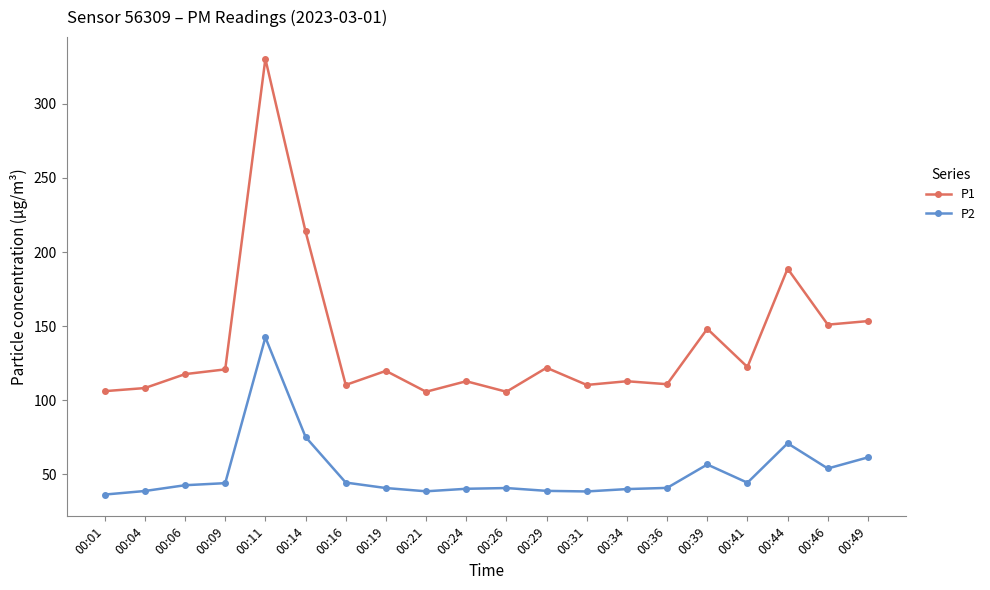

What is the difference between the P1 values at 00:41 and 00:21?

16.7